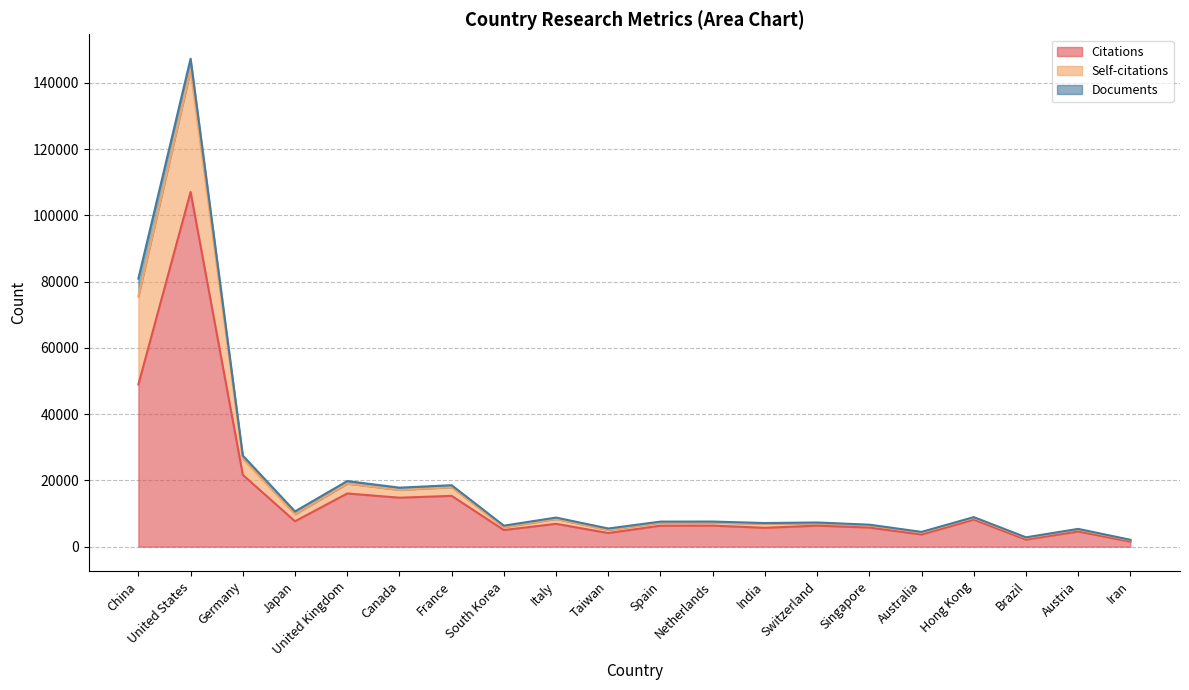

True or false: Self-citations and Citations intersect in this chart.

False